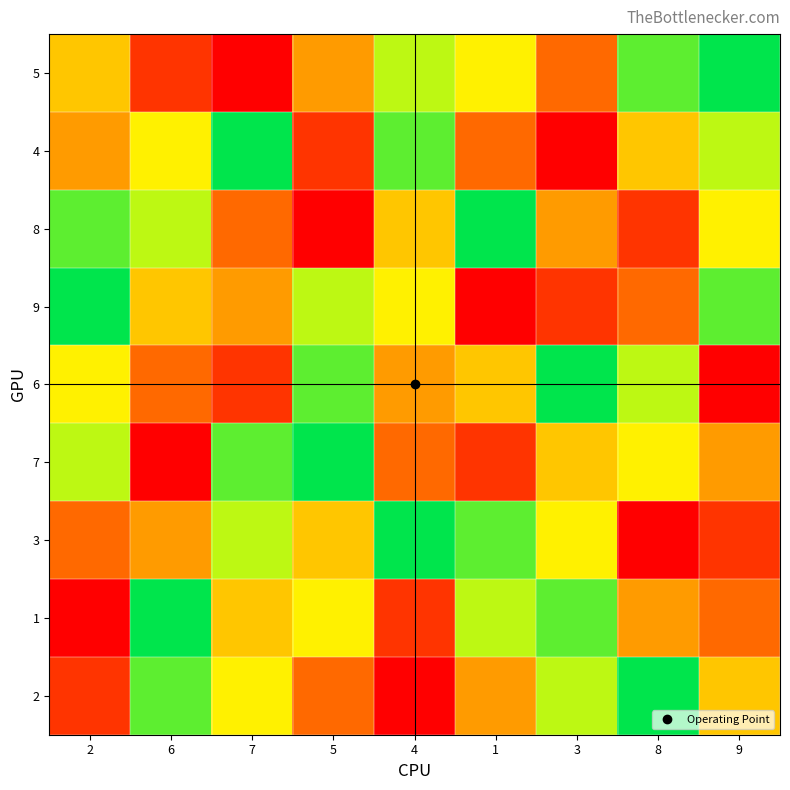

What is the total value across all series at 7?

45